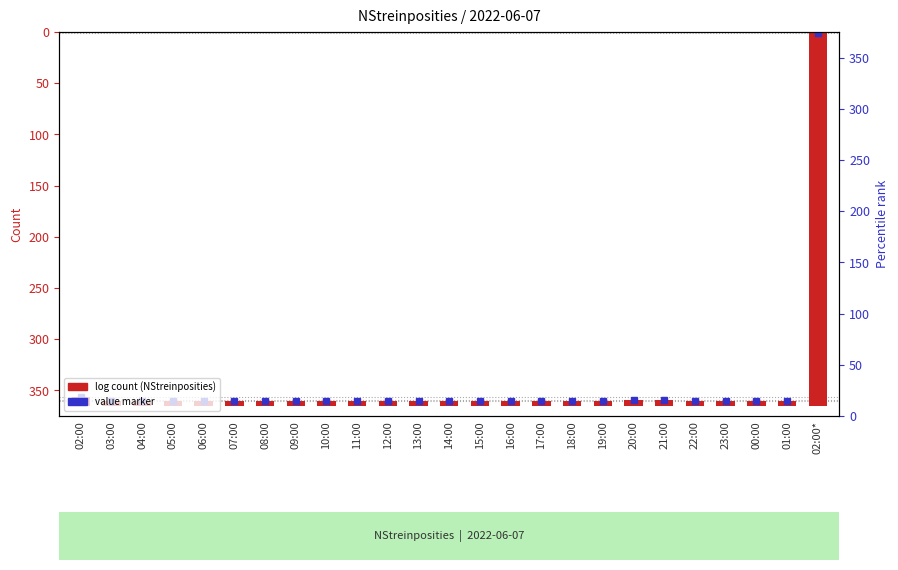

Reading right to left, what are all the values shown in this chart?

364	5	5	5	5	6	6	5	5	5	5	5	5	5	5	5	5	5	5	5	5	5	5	5	9